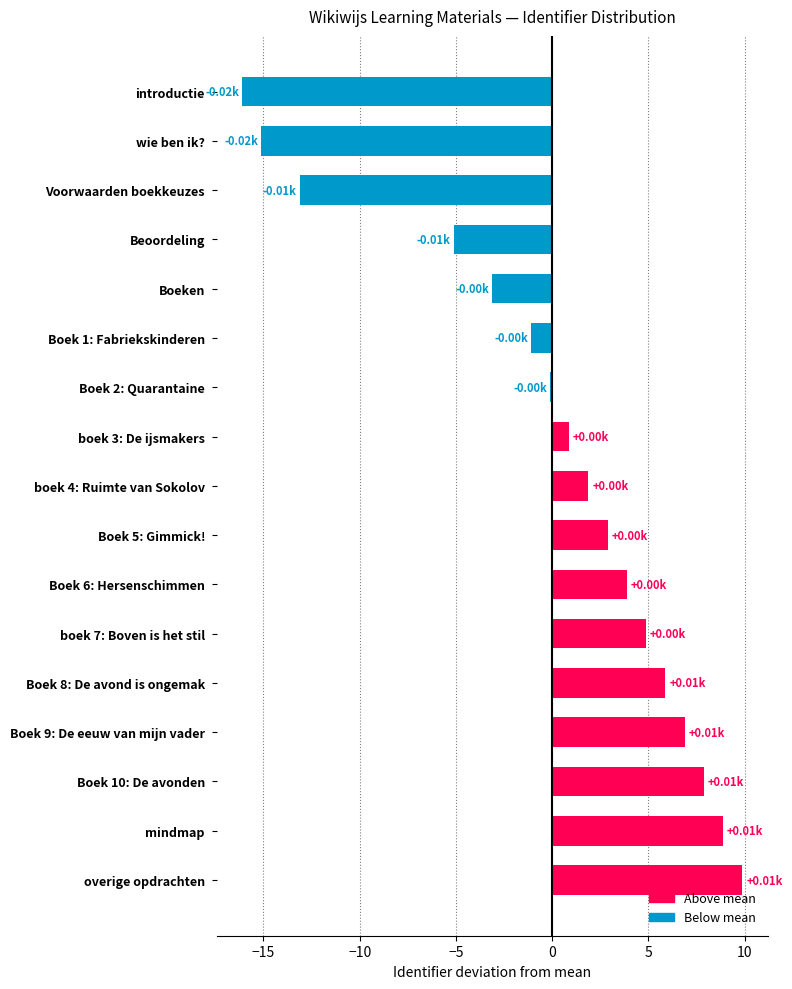

List the labels in order of value, largest first.

overige opdrachten, mindmap, Boek 10: De avonden, Boek 9: De eeuw van mijn vader, Boek 8: De avond is ongemak, boek 7: Boven is het stil, Boek 6: Hersenschimmen, Boek 5: Gimmick!, boek 4: Ruimte van Sokolov, boek 3: De ijsmakers, Boek 2: Quarantaine, Boek 1: Fabriekskinderen, Boeken, Beoordeling, Voorwaarden boekkeuzes, wie ben ik?, introductie